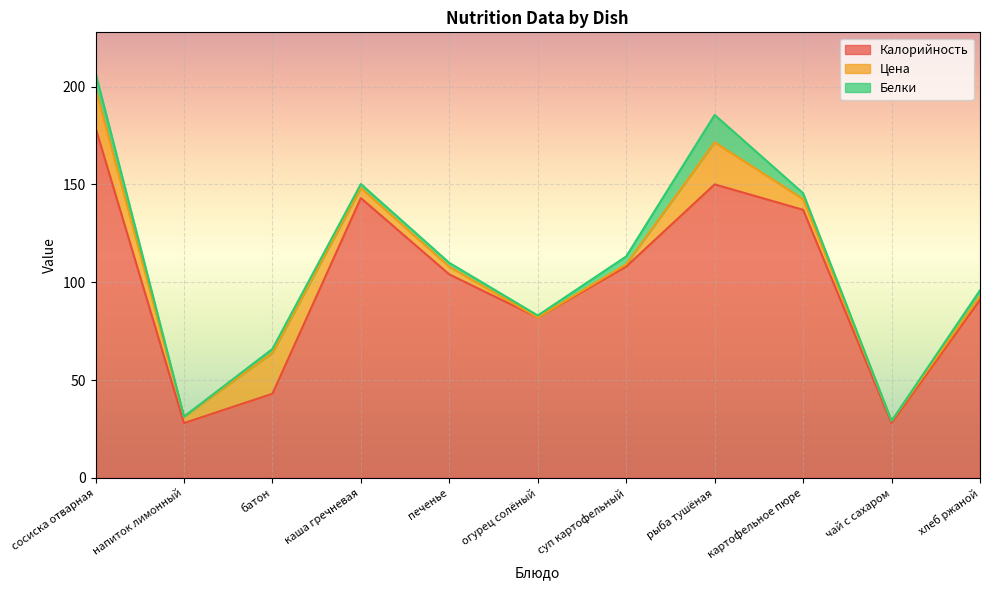

Reading left to right, what are all the values shown in this chart?

Калорийность: сосиска отварная=179.0	напиток лимонный=28.0	батон=43.0	каша гречневая=143.0	печенье=104.0	огурец солёный=82.0	суп картофельный=108.0	рыба тушёная=150.0	картофельное пюре=137.0	чай с сахаром=28.0	хлеб ржаной=91.0
Цена: сосиска отварная=20.0	напиток лимонный=3.3	батон=20.9	каша гречневая=5.2	печенье=3.9	огурец солёный=0.0	суп картофельный=1.2	рыба тушёная=21.5	картофельное пюре=5.5	чай с сахаром=1.1	хлеб ржаной=1.9
Белки: сосиска отварная=8.0	напиток лимонный=0.0	батон=2.0	каша гречневая=2.0	печенье=2.0	огурец солёный=1.0	суп картофельный=4.0	рыба тушёная=14.0	картофельное пюре=3.0	чай с сахаром=0.0	хлеб ржаной=3.0